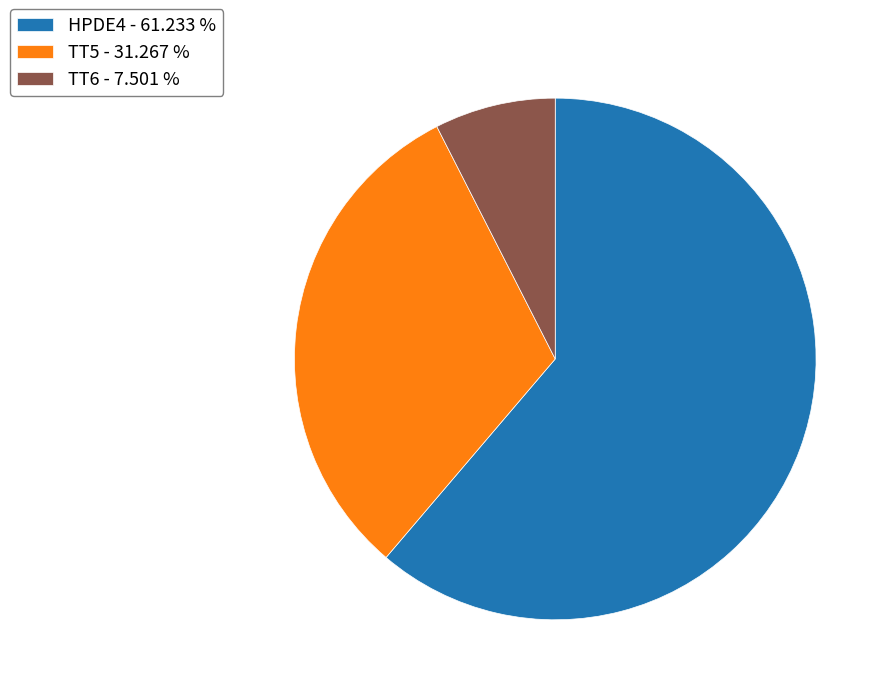

Does HPDE4 account for over 50% of the chart?

Yes